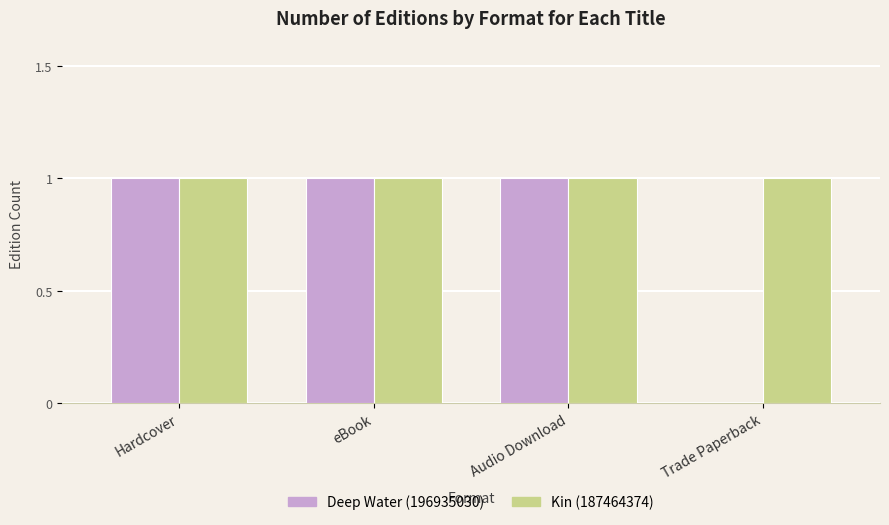

Is it true that Deep Water (196935030) equals 1 at Hardcover?

True